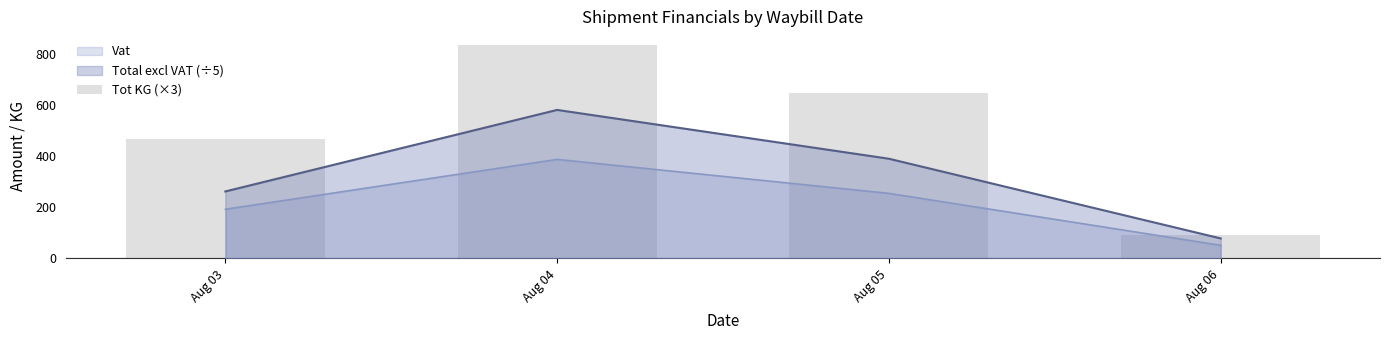

How many bars are there in total?

4